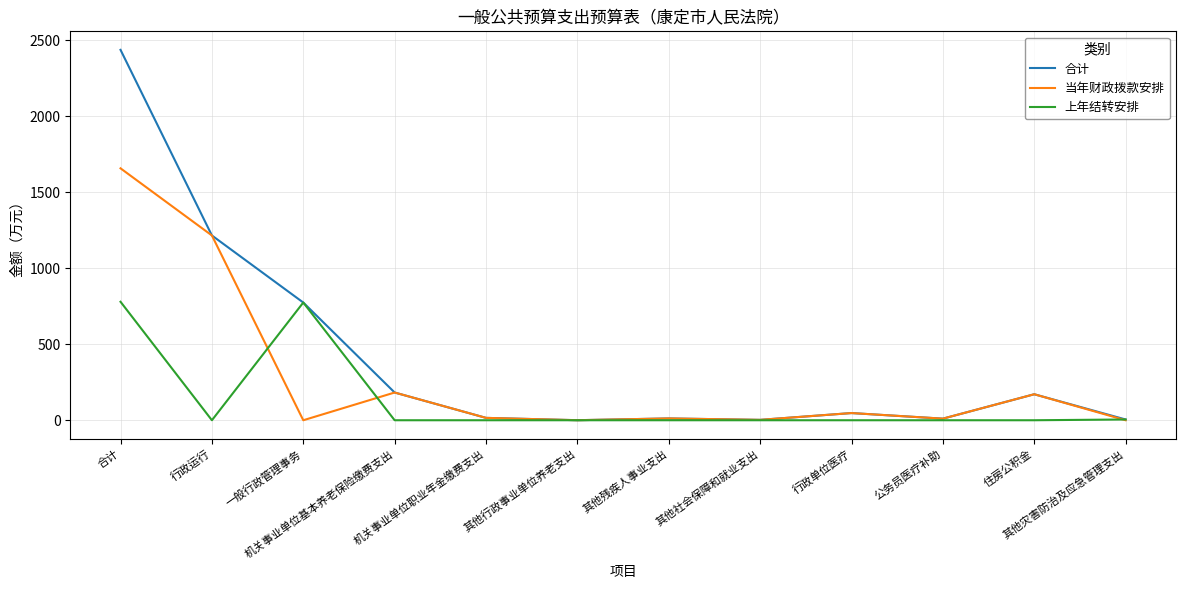

At which label does 当年财政拨款安排 reach its peak?

合计